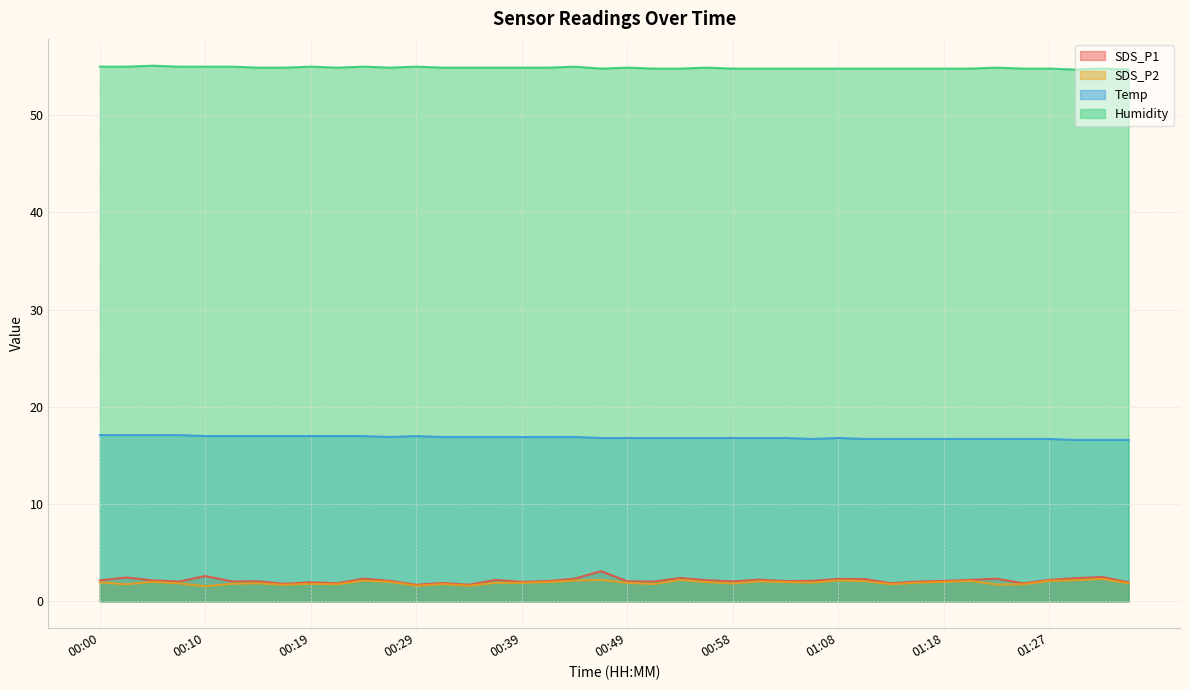

Which series has the widest spread of values?

SDS_P1